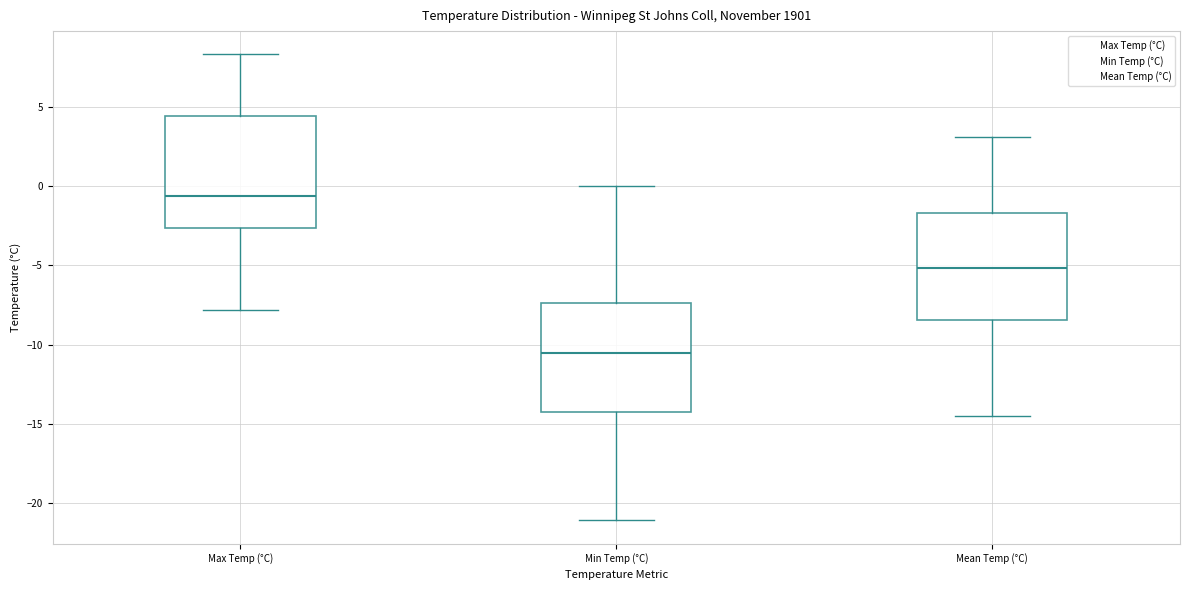

Reading left to right, read every box against the y-axis: the position of its median line, the range the box covers, and the ends of its whiskers. The values are not printed on the chart, so give them approximately, as read against the axis.

Max Temp (°C): median -0.5, box -2.5 to 4.5, whiskers -8.0 to 8.5
Min Temp (°C): median -10.5, box -14.5 to -7.5, whiskers -21.0 to 0.0
Mean Temp (°C): median -5.0, box -8.5 to -1.5, whiskers -14.5 to 3.0